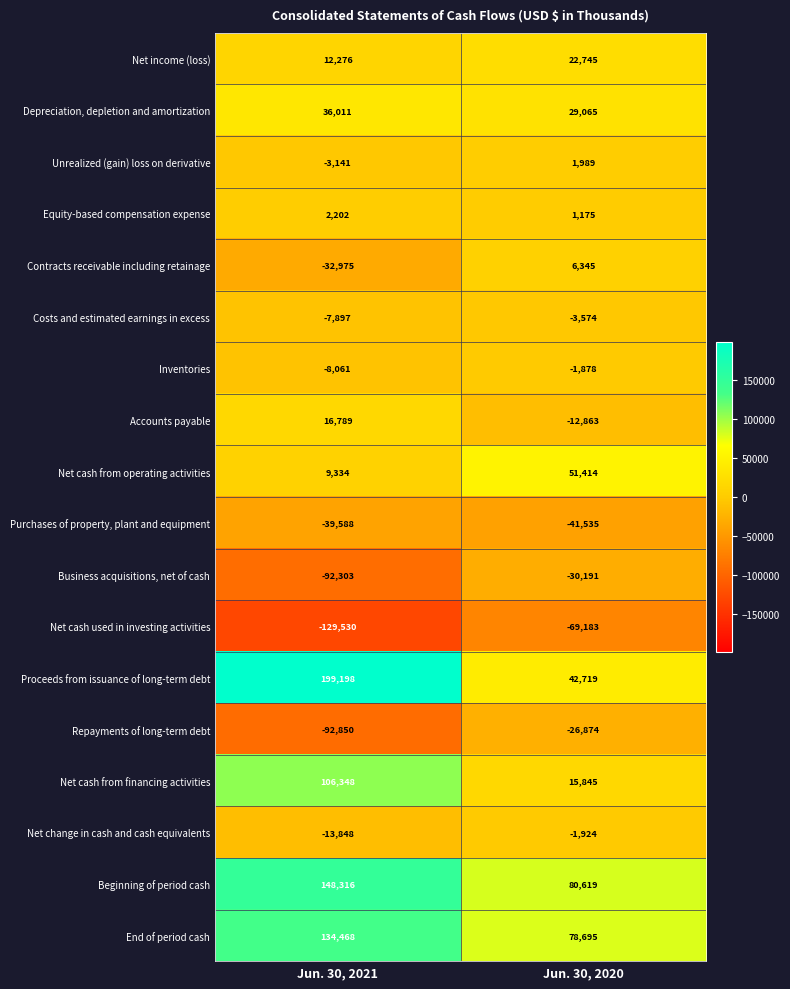

What is the approximate value of Inventories at Jun. 30, 2021, to the nearest 100?

-8100